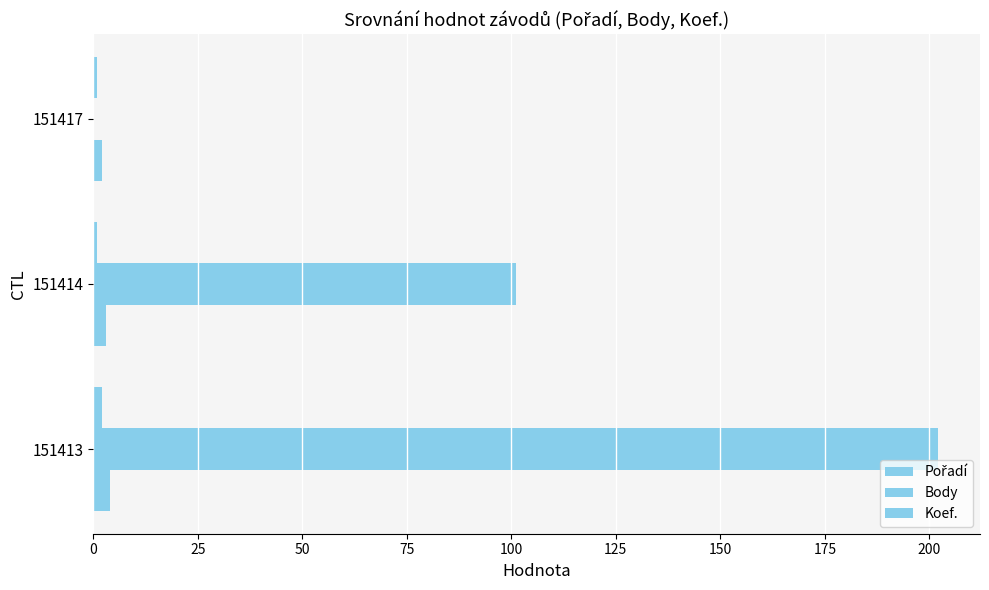

How many values in Body are above zero?

2